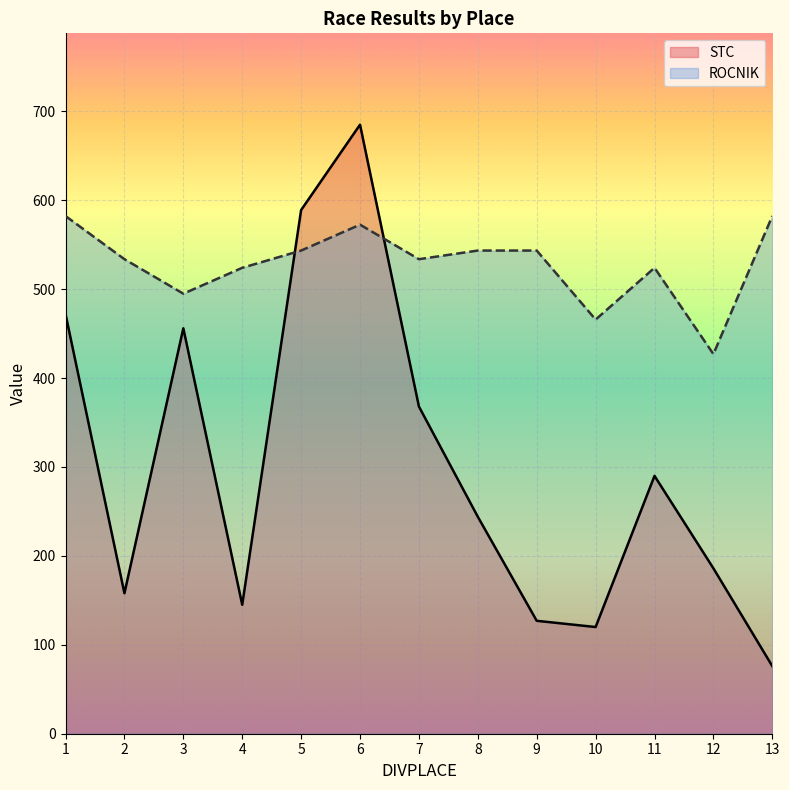

Reading left to right, extract all data points from this chart.

STC: 472.0	158.0	456.0	145.0	589.0	685.0	368.0	244.0	127.0	120.0	290.0	186.0	76.0
ROCNIK: 582.2	533.7	494.9	524.0	543.4	572.5	533.7	543.4	543.4	465.8	524.0	427.0	582.2